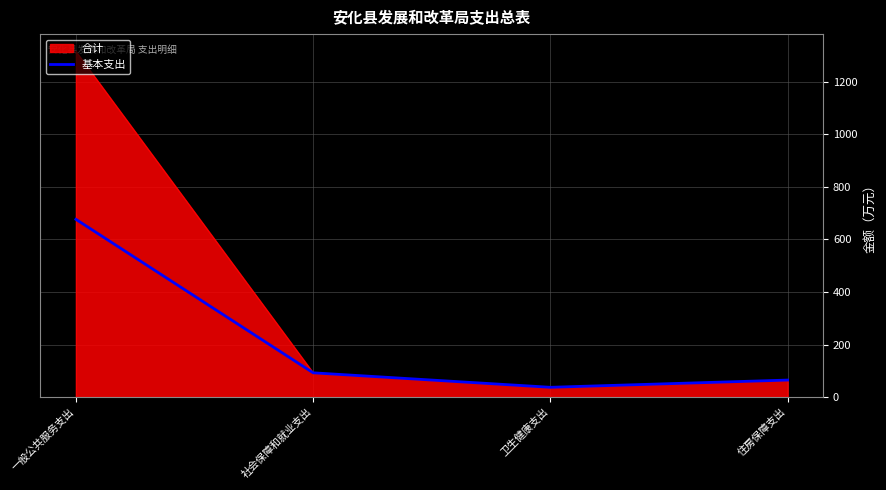

What is the smallest value displayed?

37.1